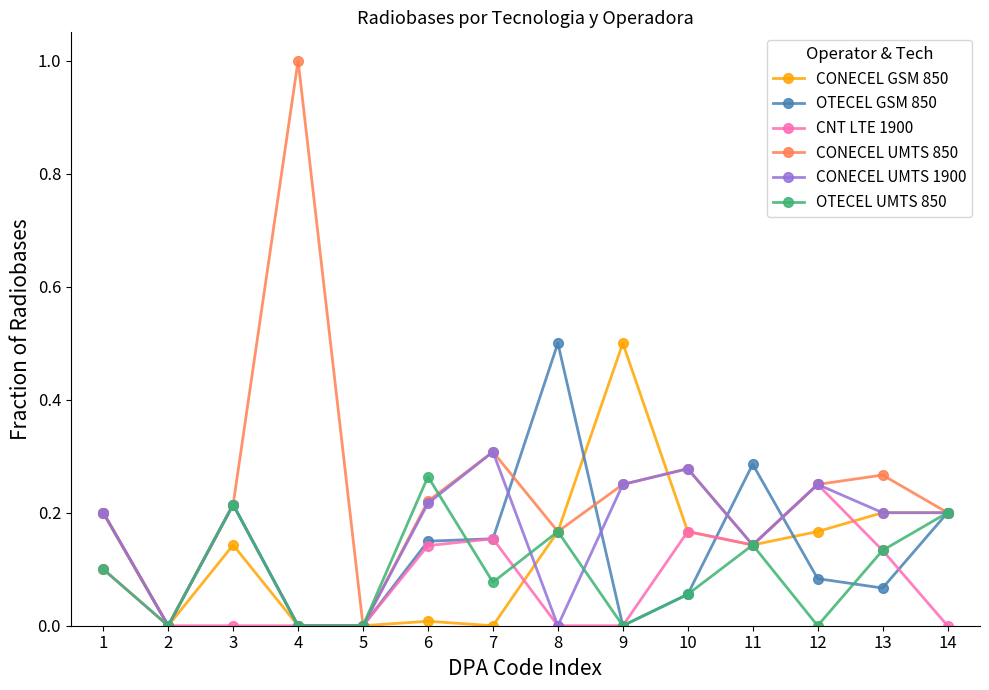

Is the value of OTECEL UMTS 850 at 6 greater than the value of CONECEL UMTS 1900 at 10?

No